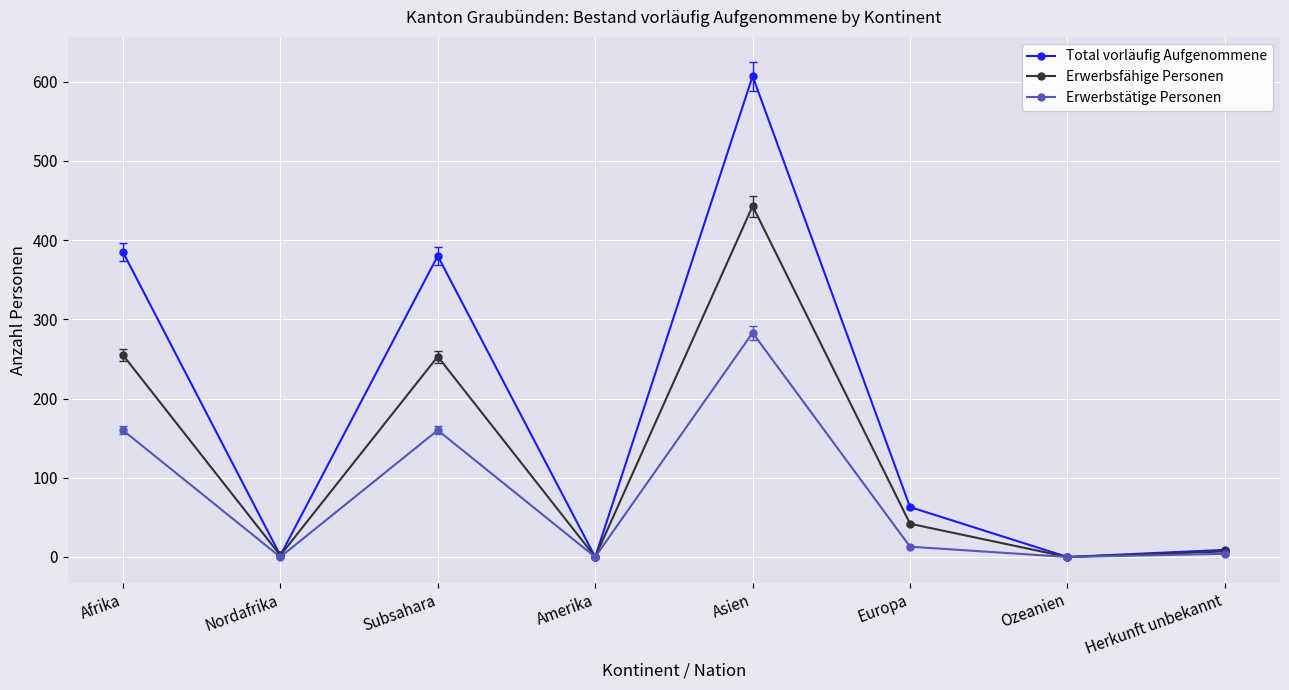

Where is the first local maximum for Total vorläufig Aufgenommene?

Subsahara